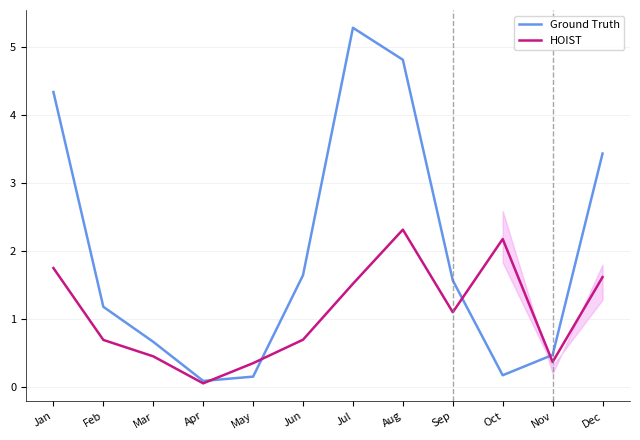

What is the difference between the highest and lowest values at Aug?

2.5